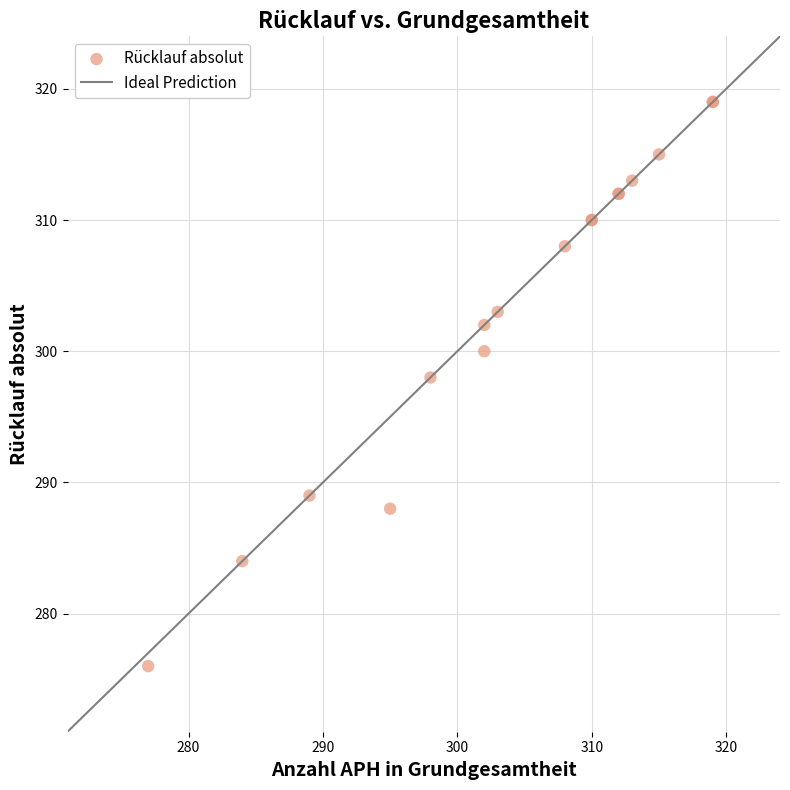

What Y value in the scatter plot is closest to 297?

298